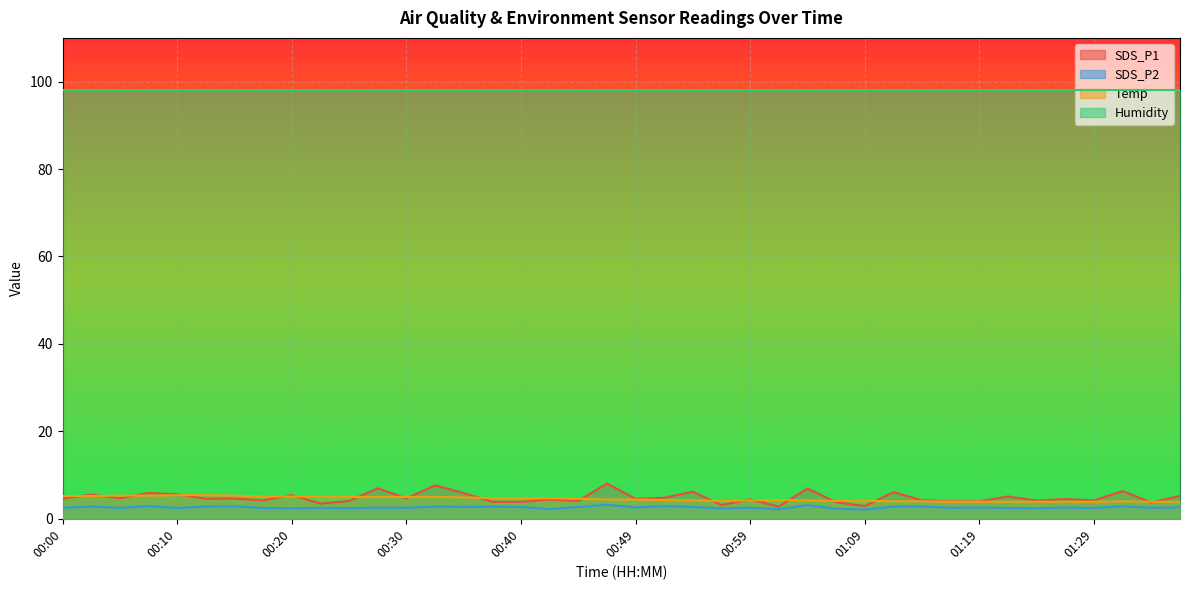

Which has a higher value, 00:42 or 00:37?

00:42